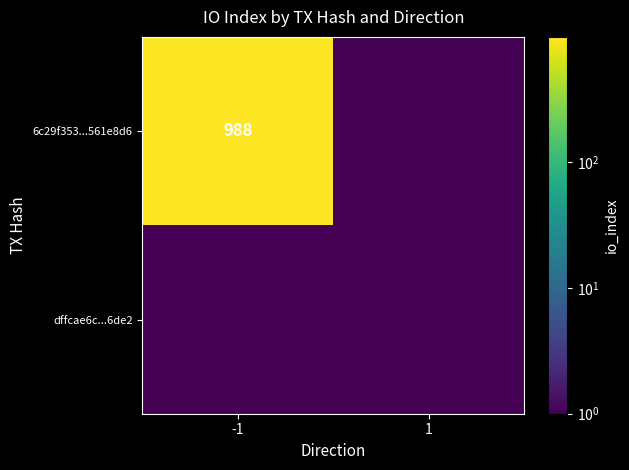

What value does the 6c29f353...561e8d6 series have at -1?

988.0